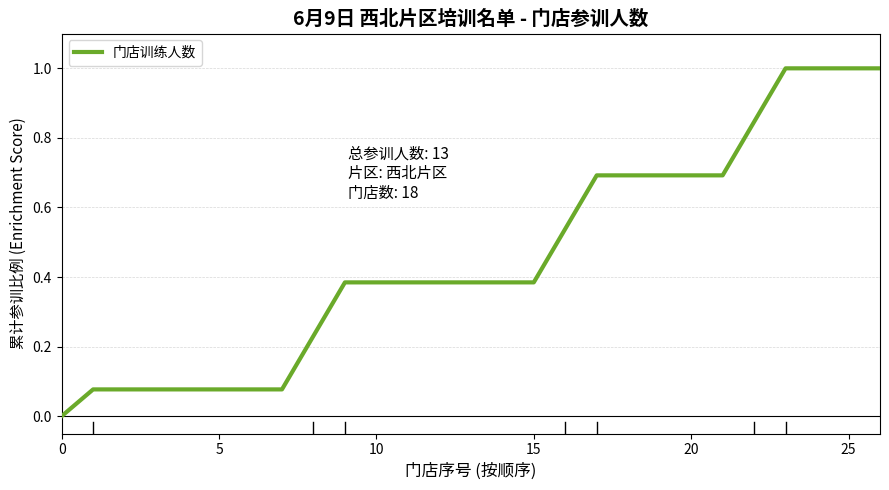

What is the maximum value shown in the chart?

1.0